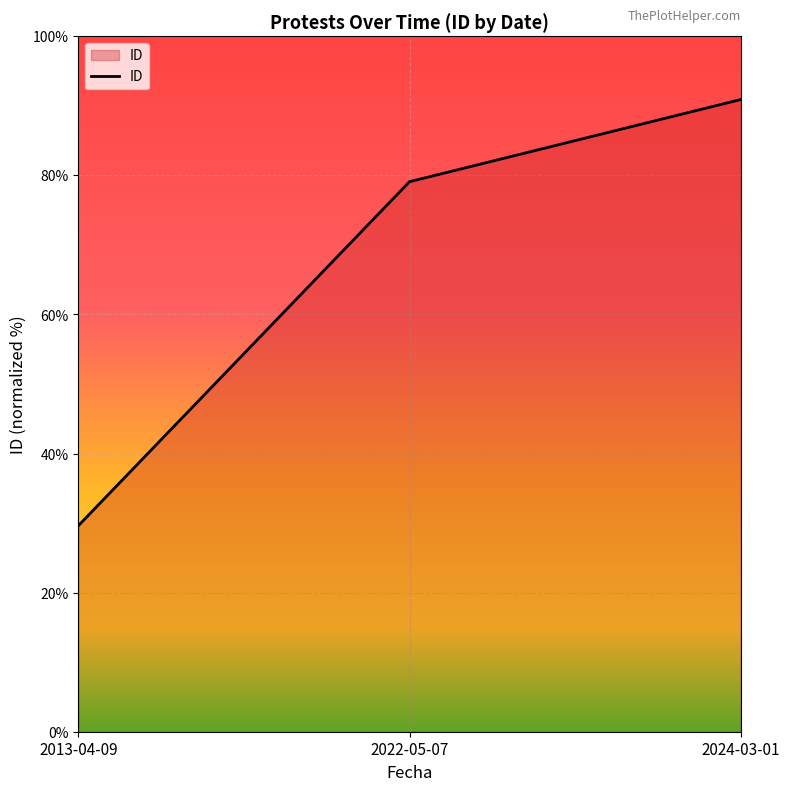

The value at 2022-05-07 is 79.1. True or false?

True